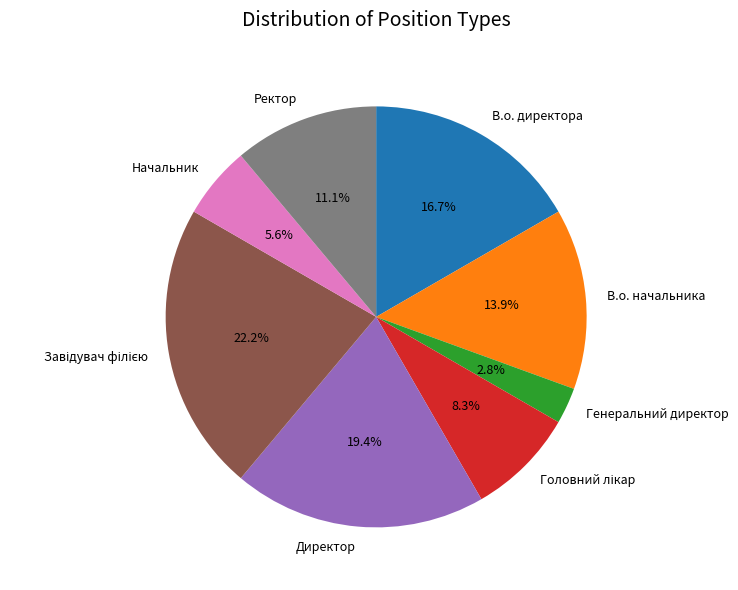

What is the total percentage of В.о. начальника and В.о. директора?

30.6%